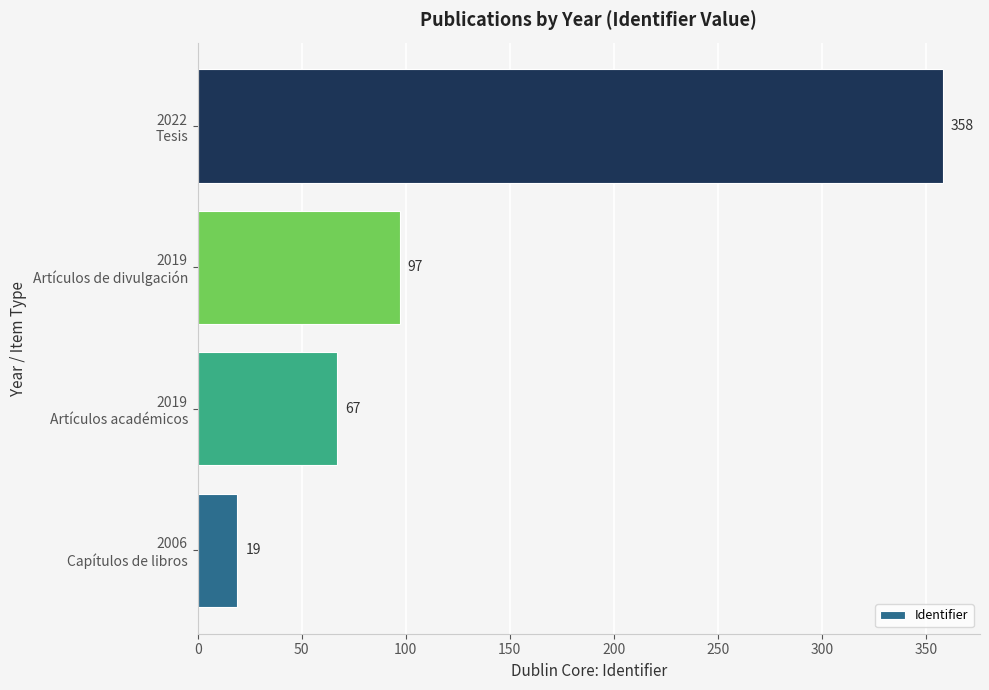

How many bars are there in total?

4